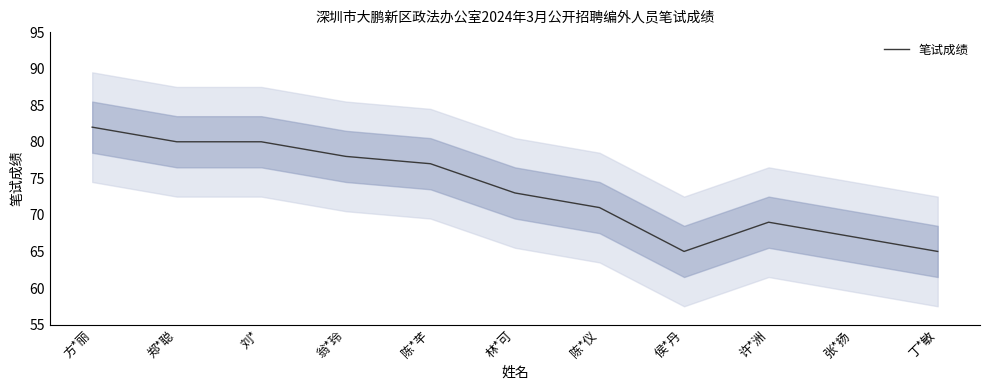

Count the number of data series in this chart.

1